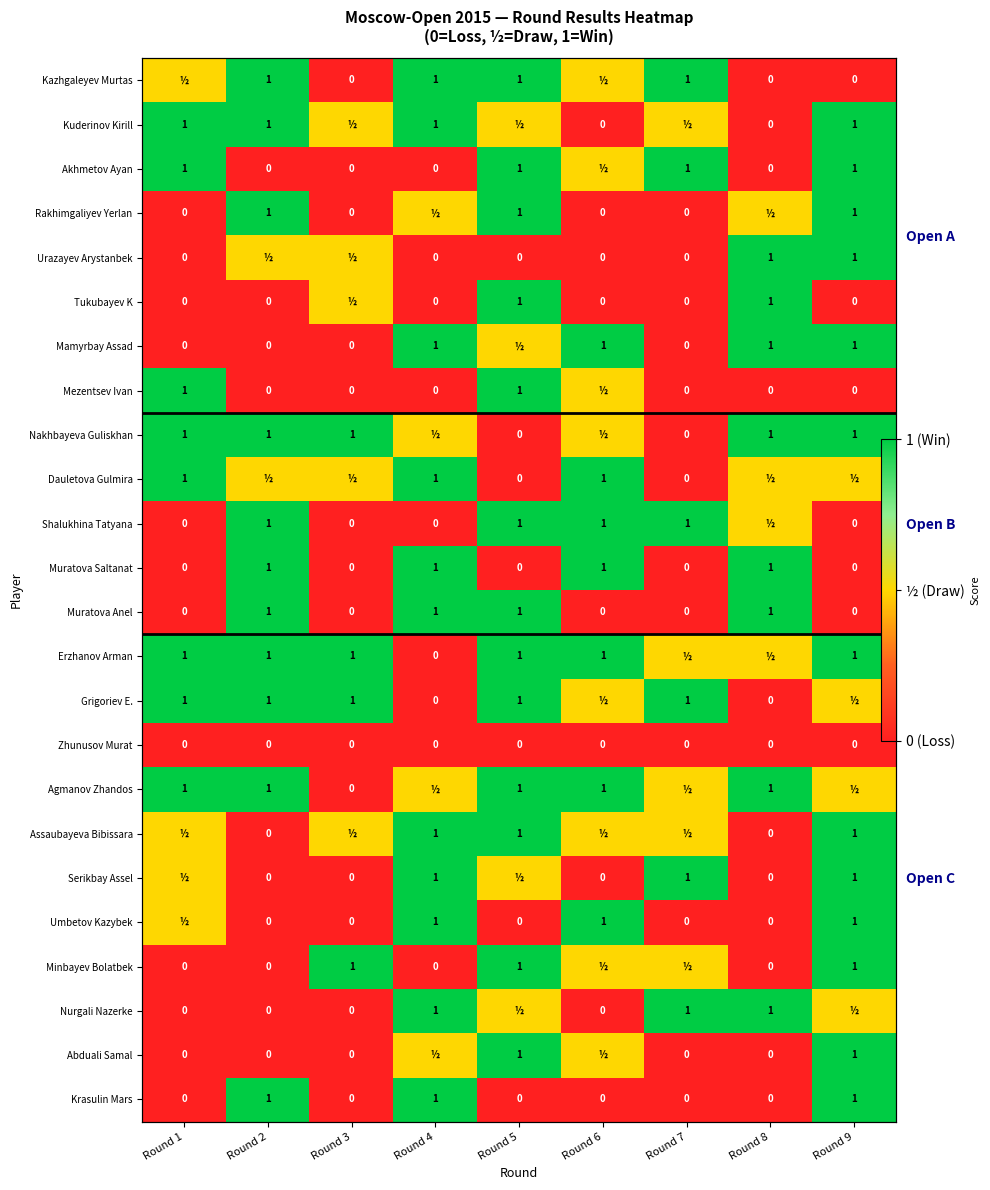

What is the difference between the Umbetov Kazybek values at Round 5 and Round 1?

0.5